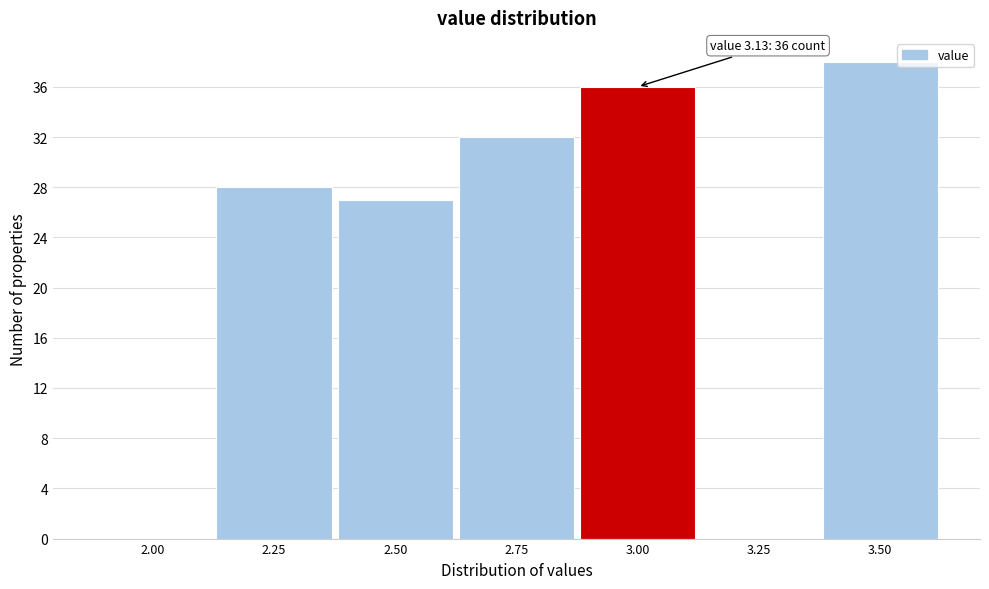

Reading right to left, list all the values displayed in this chart.

3.50=38	3.25=0	3.00=36	2.75=32	2.50=27	2.25=28	2.00=0